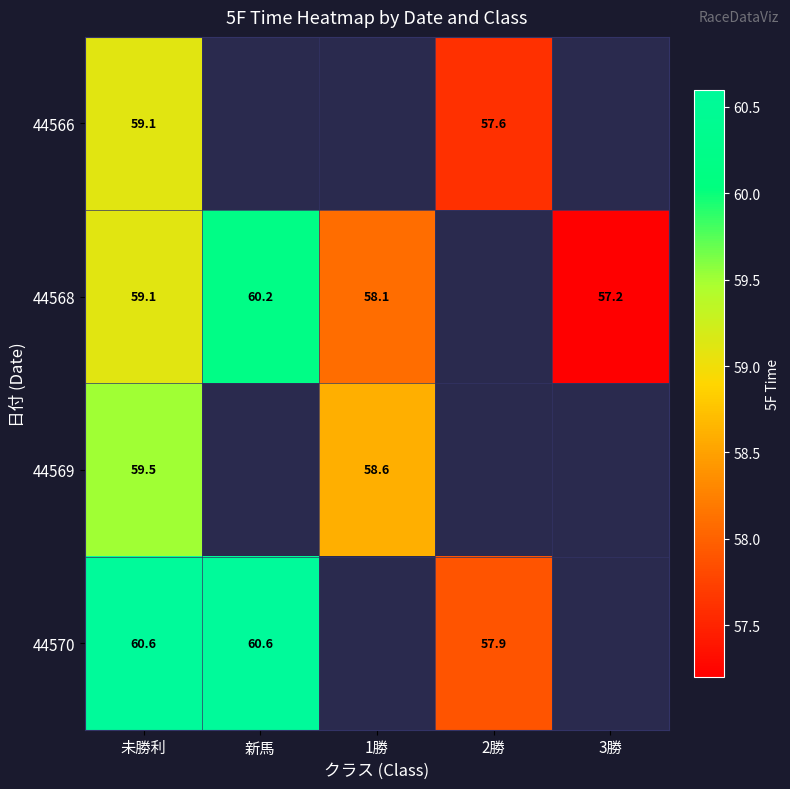

What is the sum of the 44568 values at 未勝利 and 3勝?

116.3